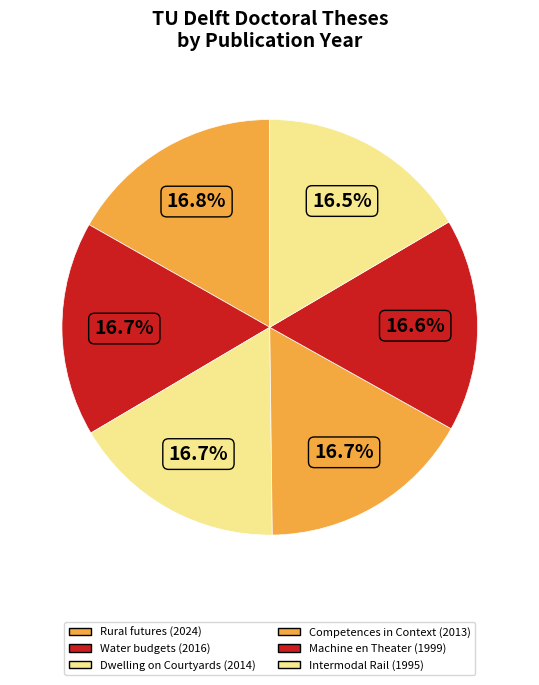

What percentage is the Water budgets (2016) slice, to the nearest percent?

17%